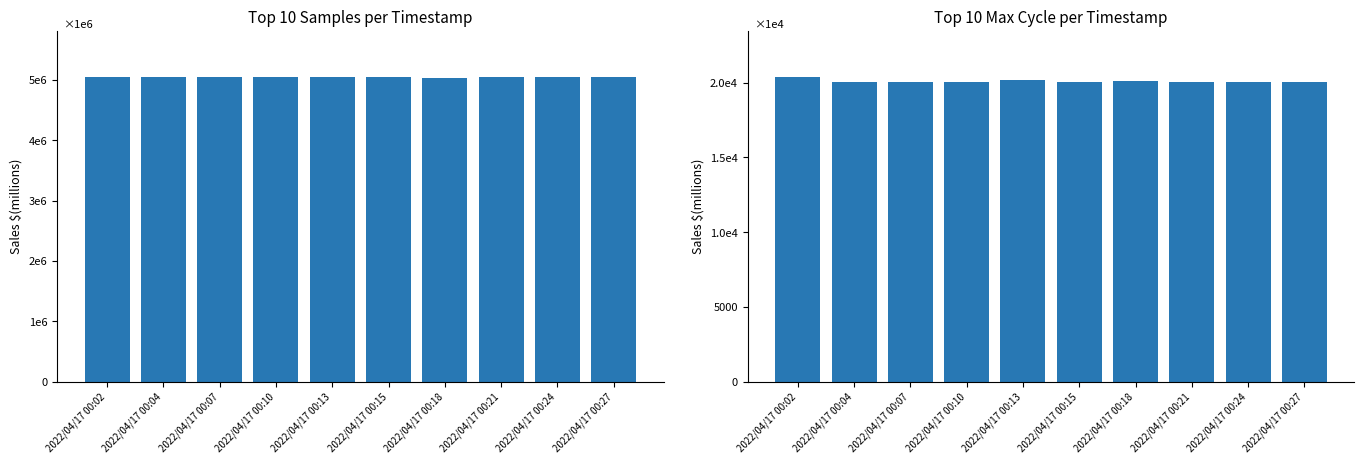

Where does the Samples series first go above 5052928?

2022/04/17 00:02